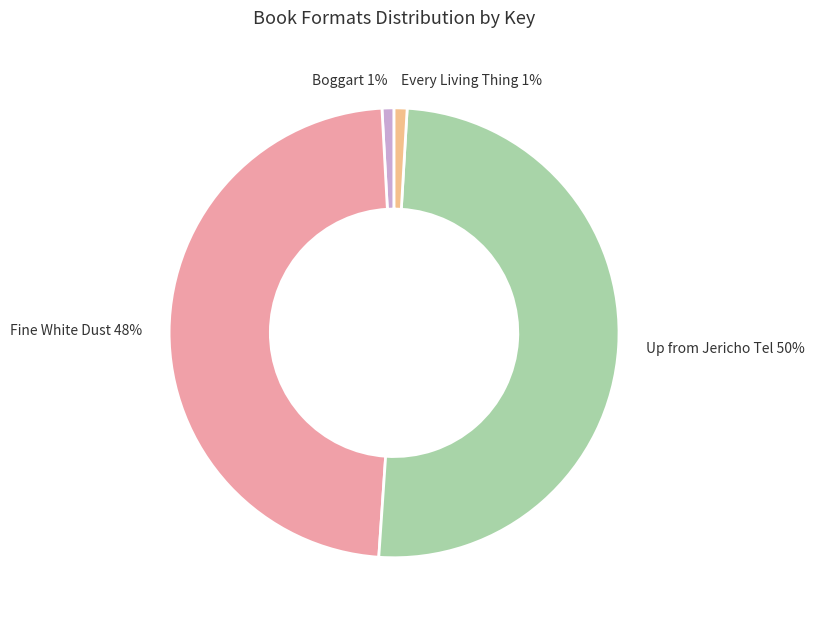

To the nearest percent, what portion does Boggart represent?

1%